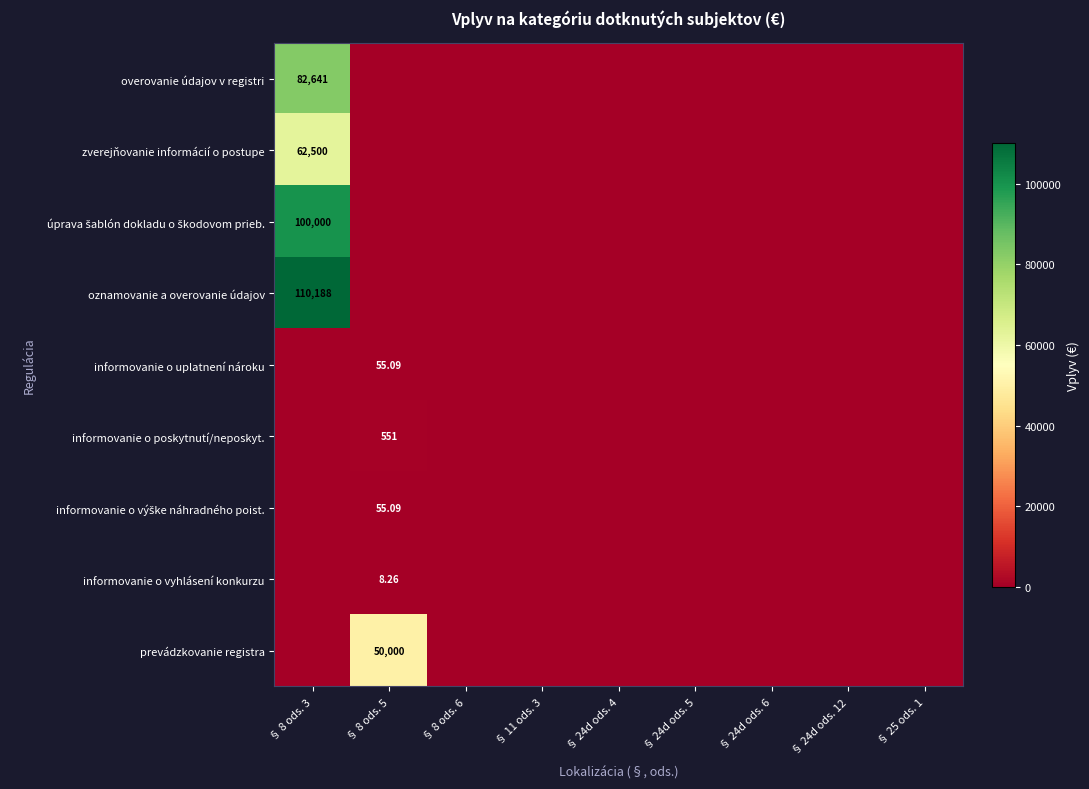

The value of overovanie údajov v registri at § 8 ods. 3 is 82640.6. True or false?

True